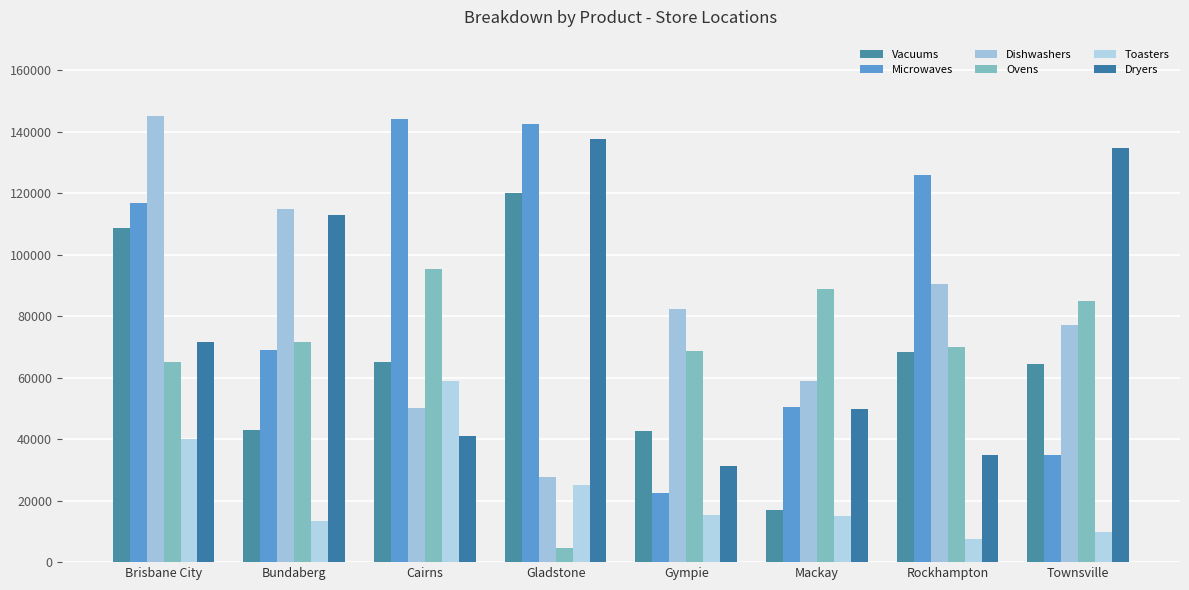

Count the number of categories in the chart.

8